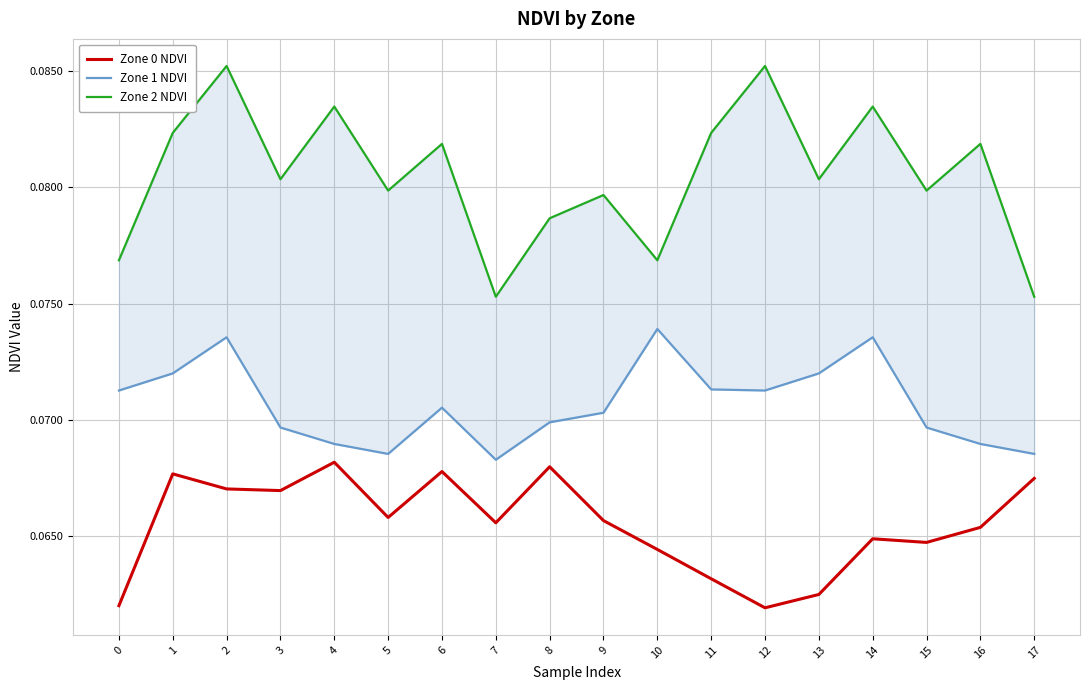

Rank the series by their maximum value, from highest to lowest.

Zone 2 NDVI, Zone 1 NDVI, Zone 0 NDVI